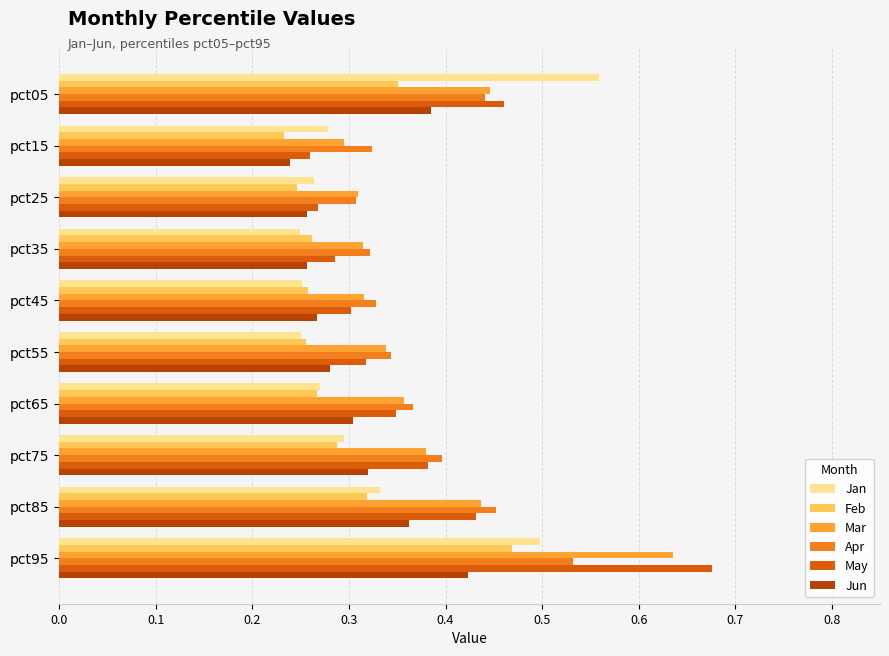

Which category has the highest value across all series?

pct95